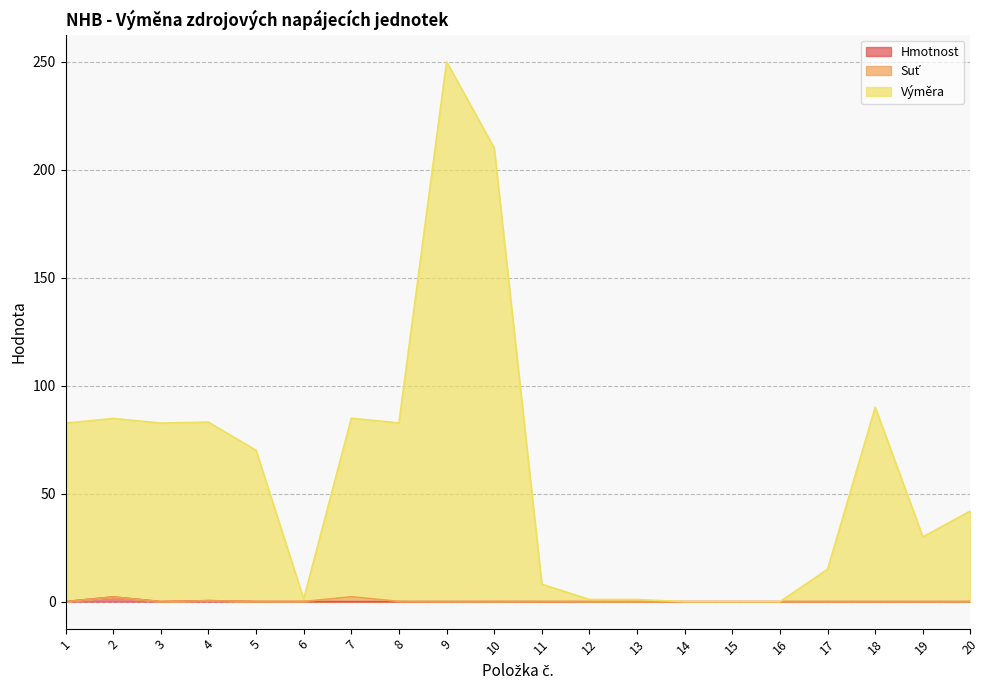

Is it true that Hmotnost equals -0.8 at 7?

False